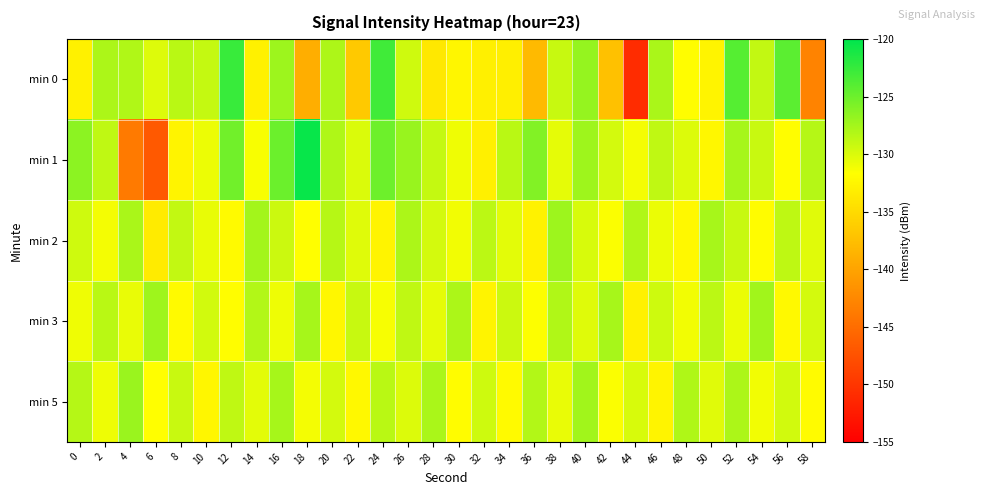

What is the greatest value displayed?

-120.4